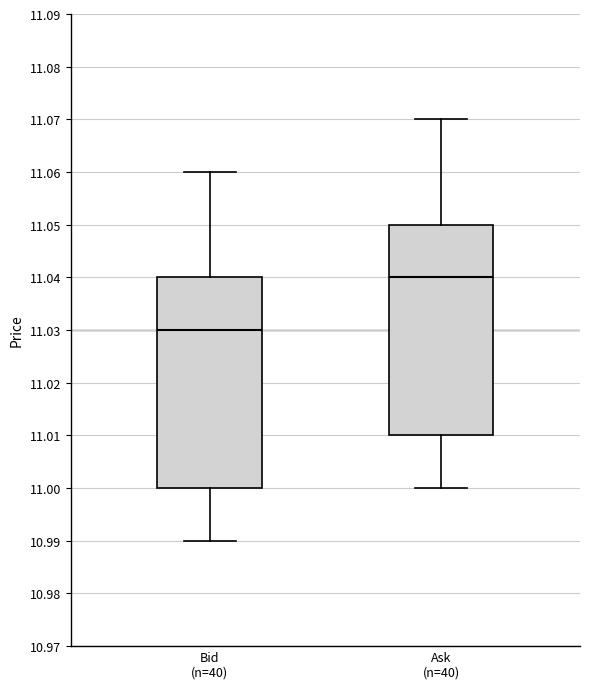

Which box has the highest median line?

Ask (n=40)